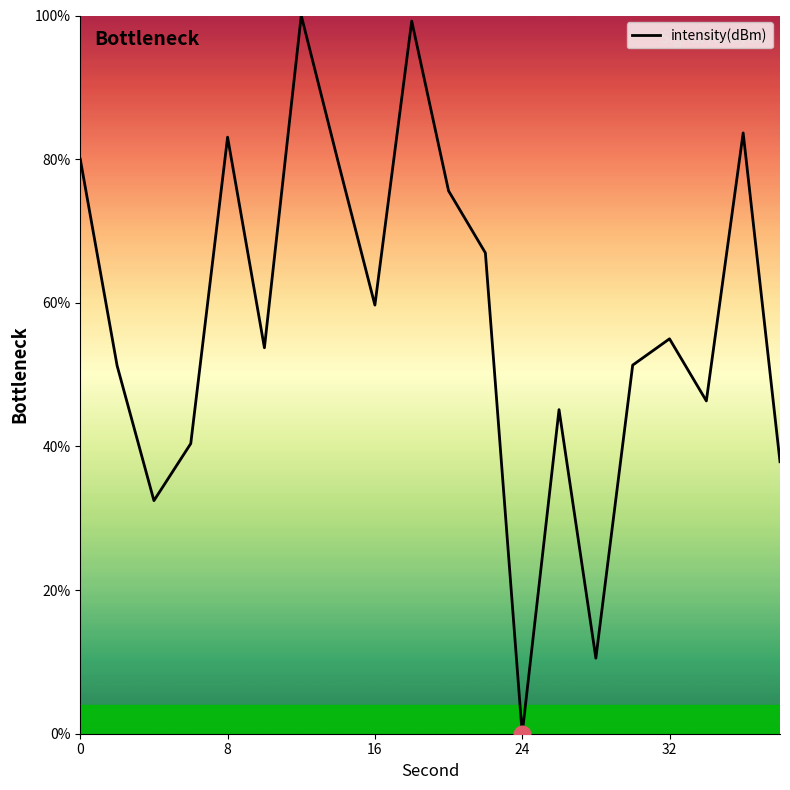

What is the difference between the maximum and minimum values?

100.0